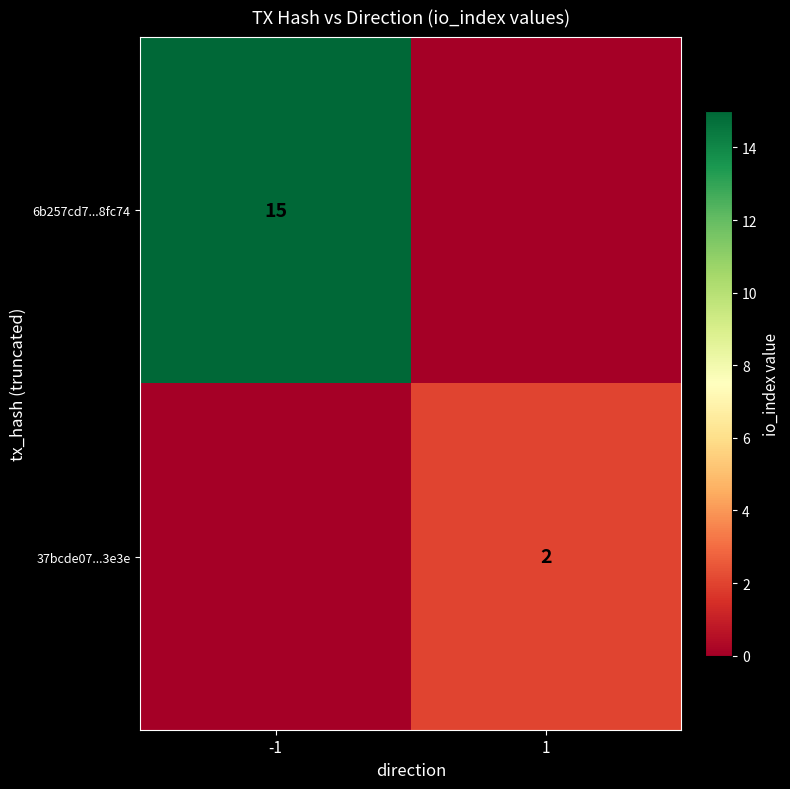

What is the difference between the highest and lowest values at 1?

2